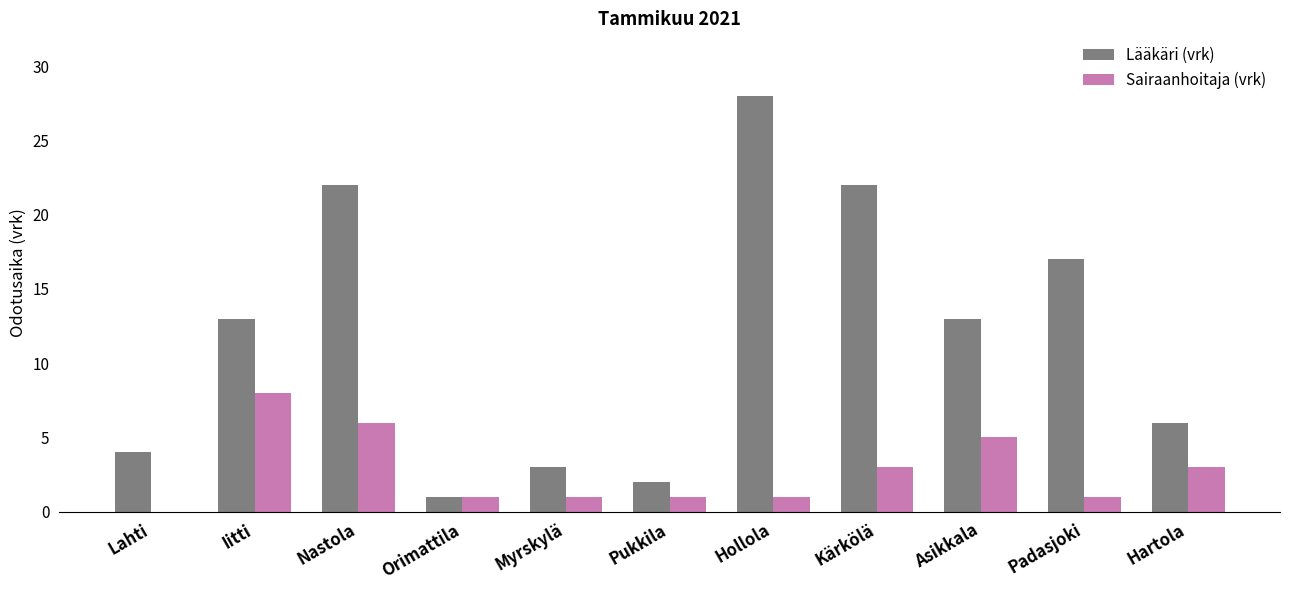

What is the sum of all Sairaanhoitaja (vrk) values?

30